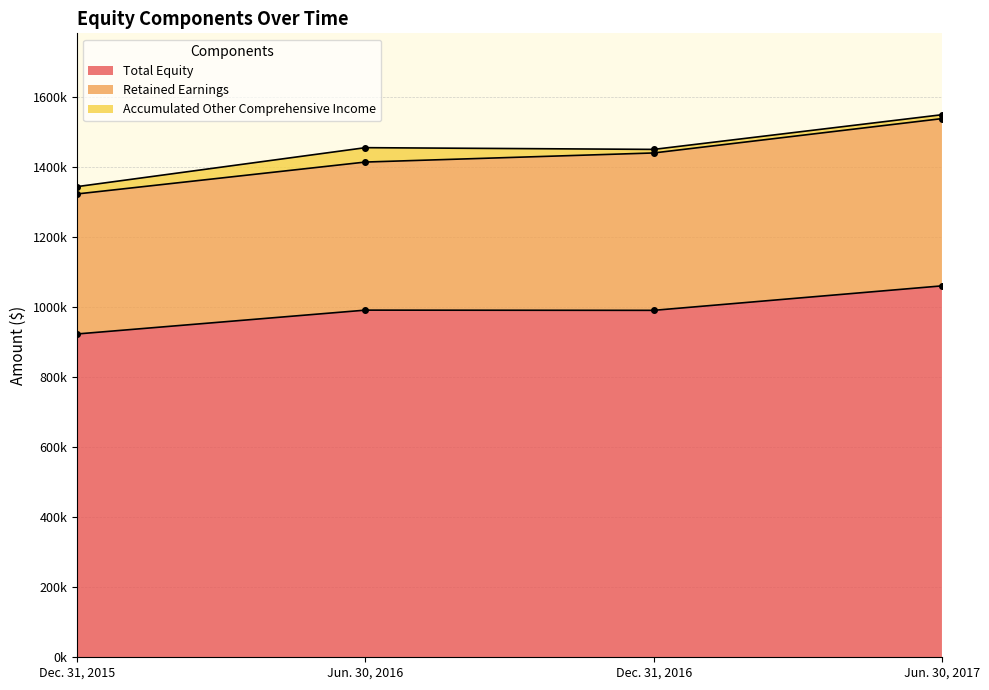

Which series has the largest total across all categories?

Total Equity